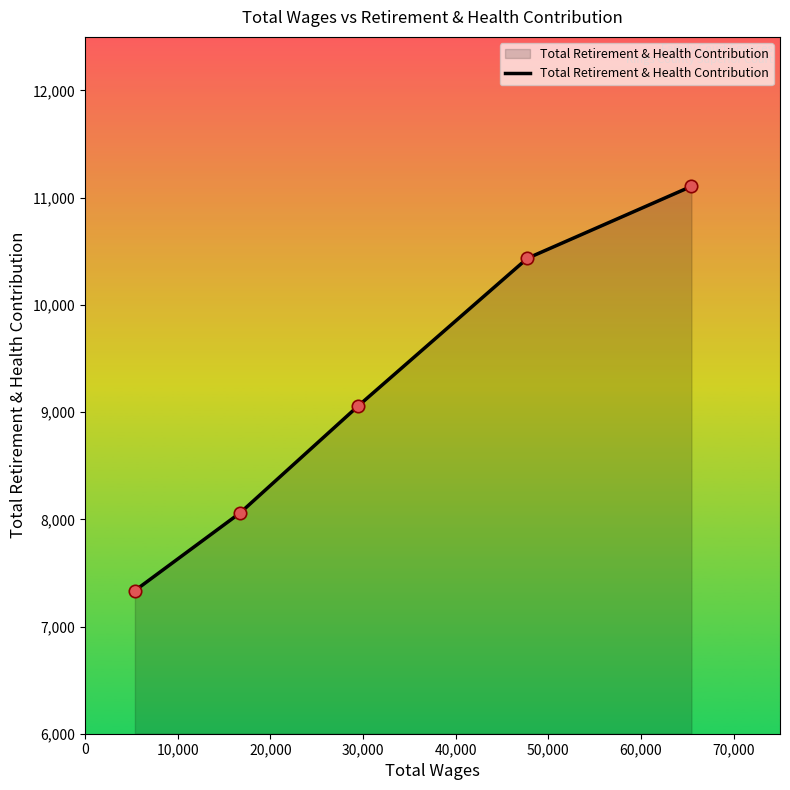

What is the average value?

9199